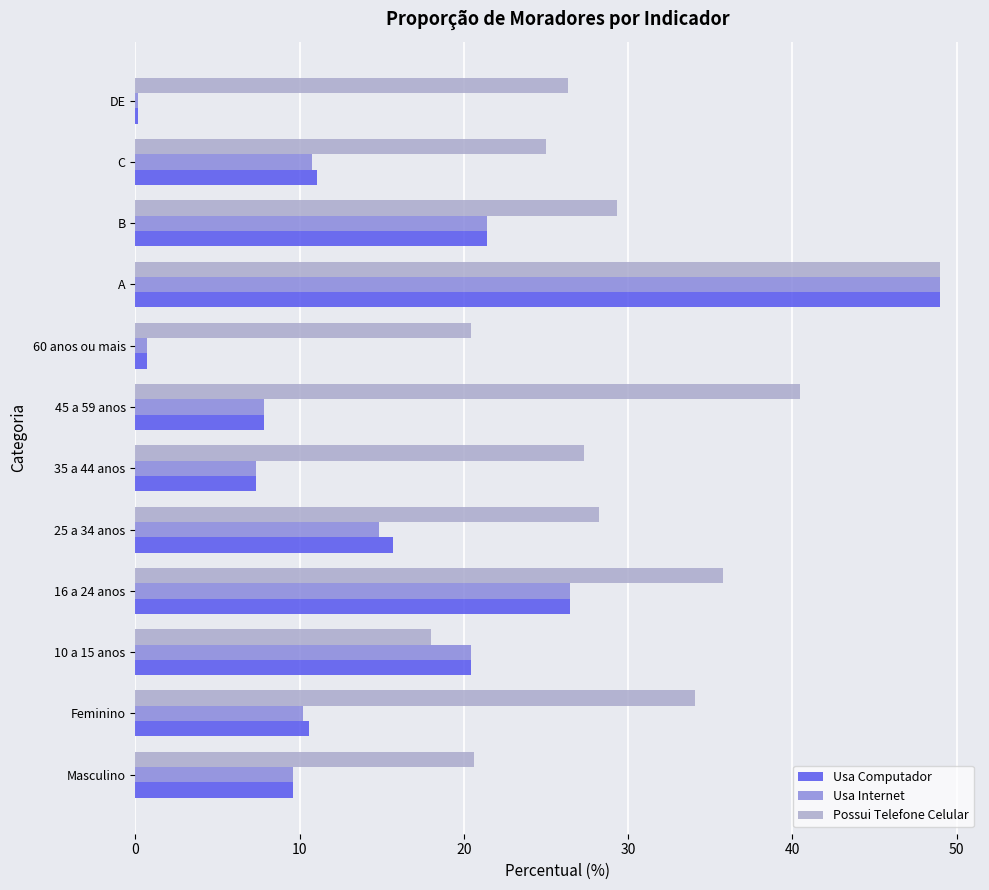

What is the maximum value for Usa Computador?

49.0